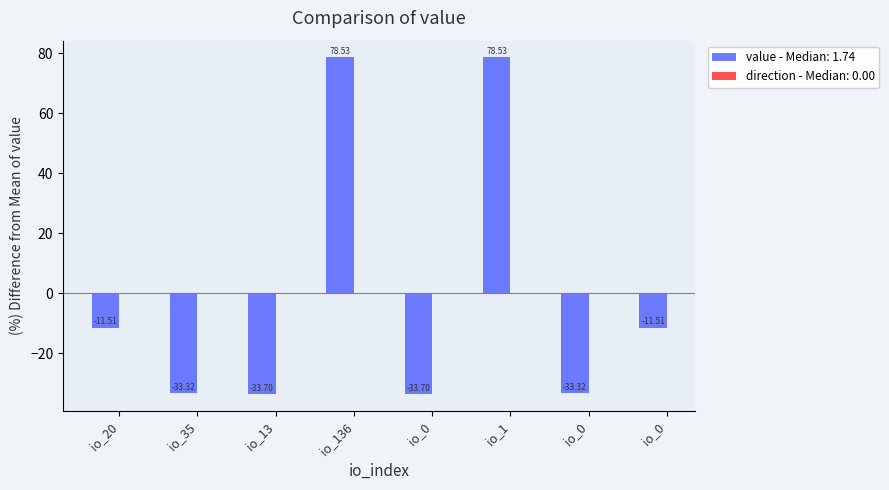

Are the bars horizontal?

No